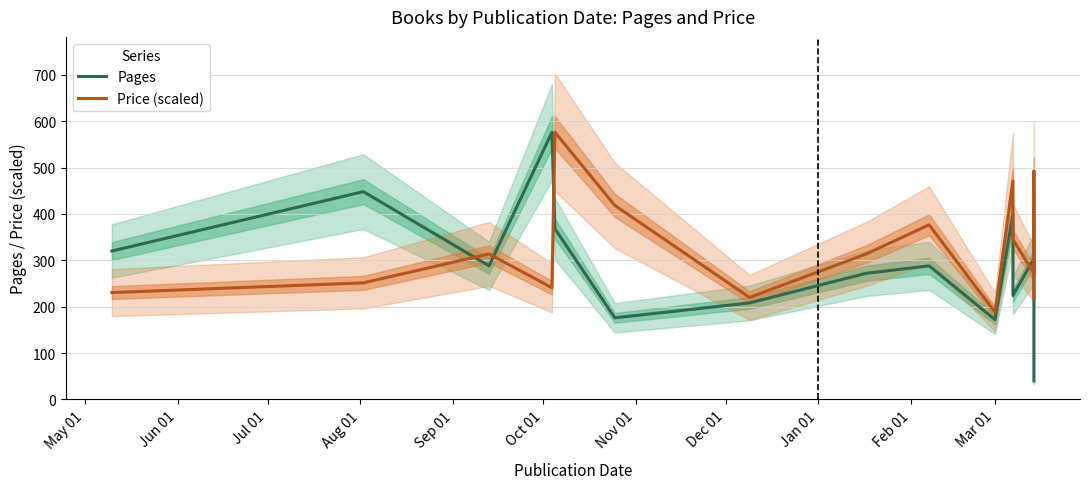

What are all the series names shown in the legend?

Pages, Price (scaled)